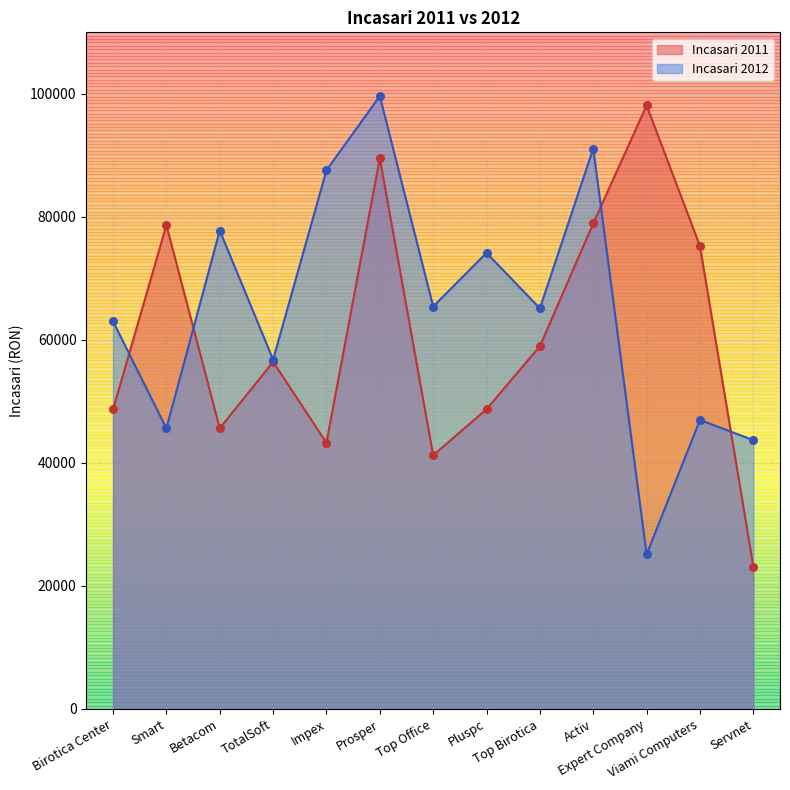

Which series contains the lowest Y value?

Incasari 2011